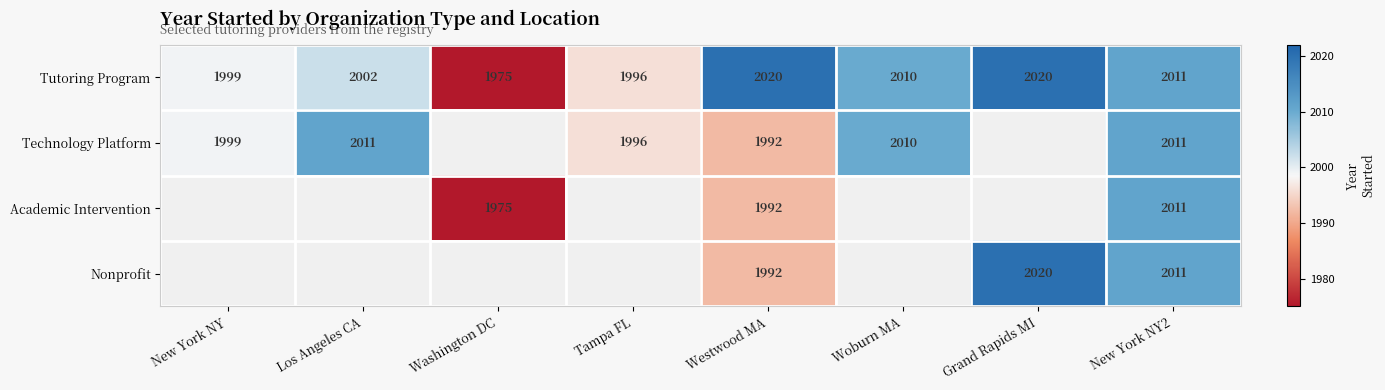

Read the Tutoring Program value at Washington DC, to the nearest 10.

1980